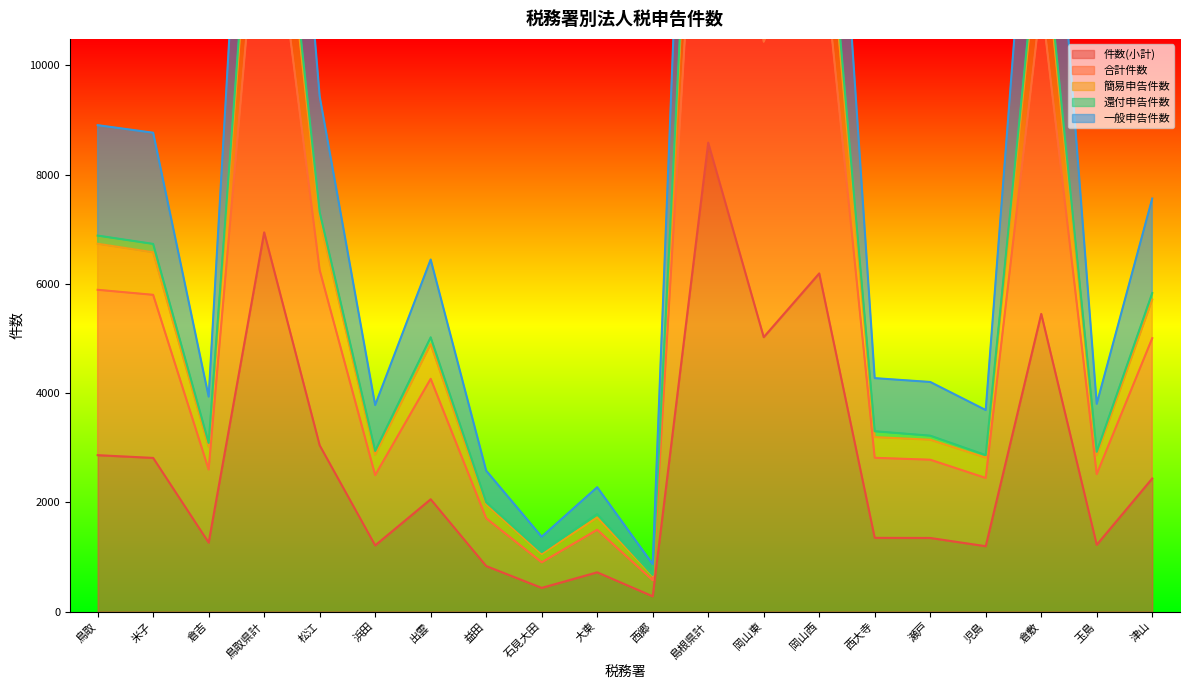

True or false: 件数(小計) has more than 0 points higher than both neighbors.

True